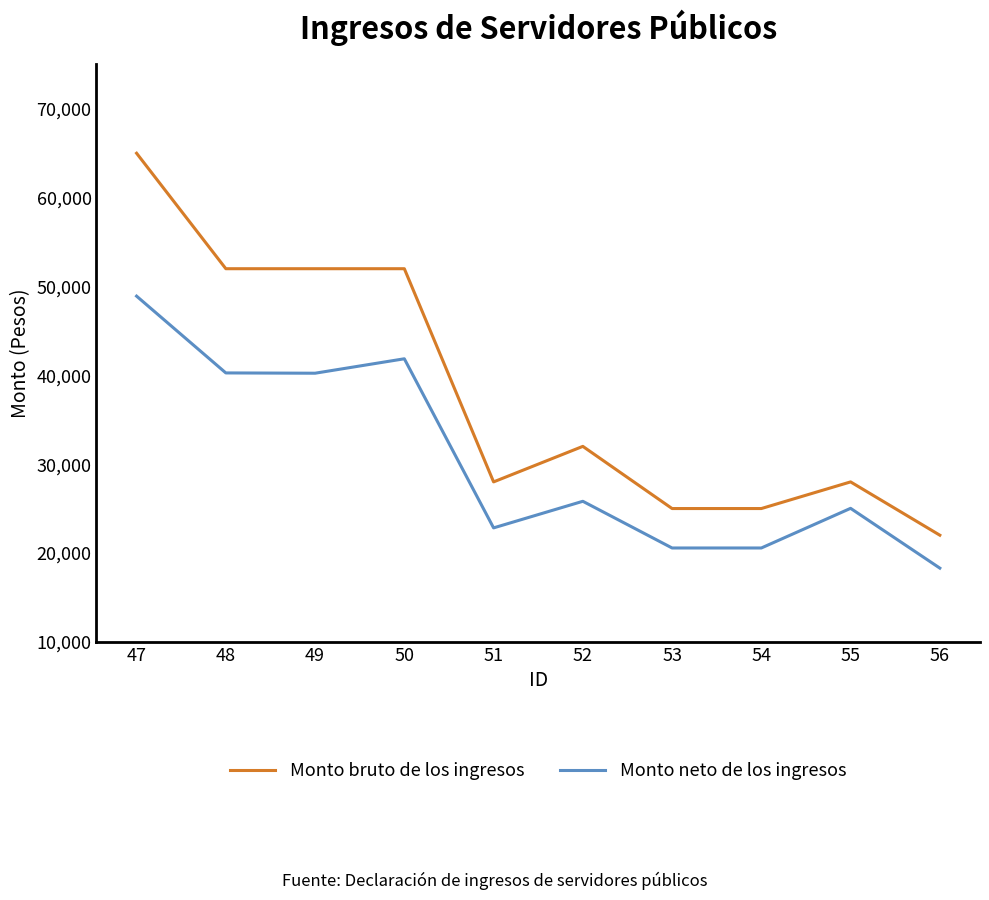

Which series has the largest total across all categories?

Monto bruto de los ingresos